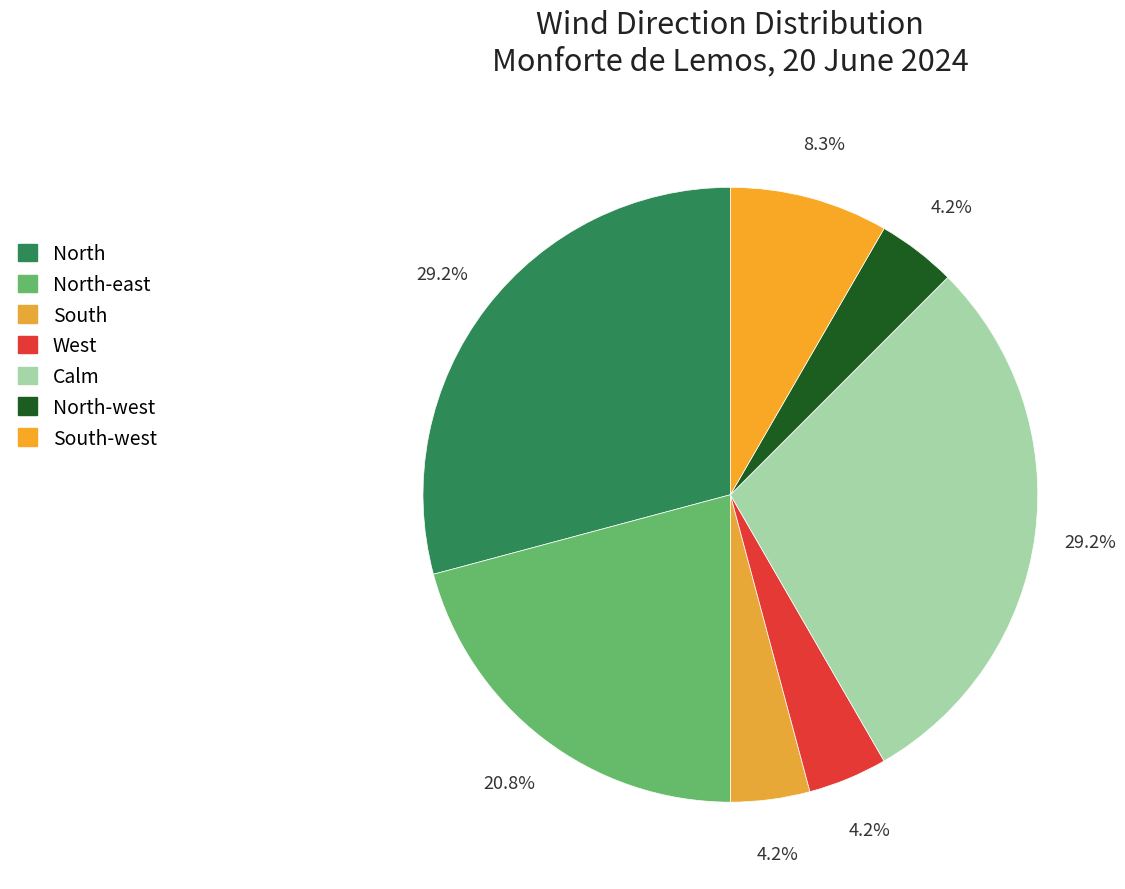

How many slices are in this pie chart?

7